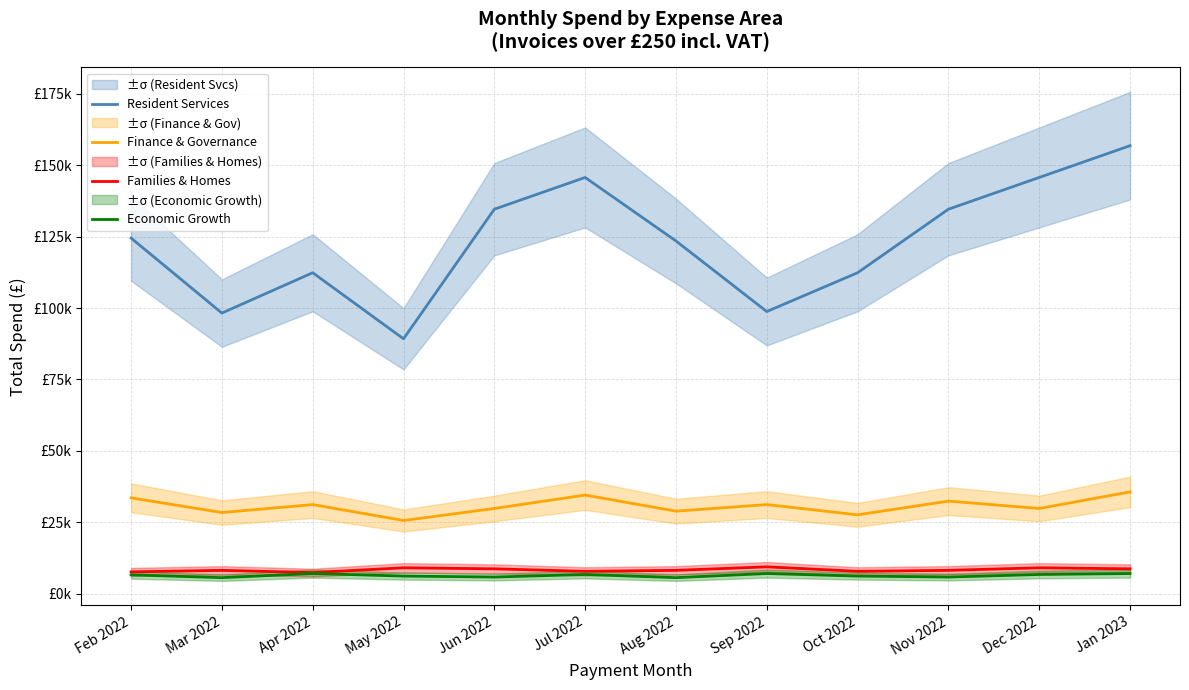

Is it true that Families & Homes equals 2388.9 at May 2022?

False